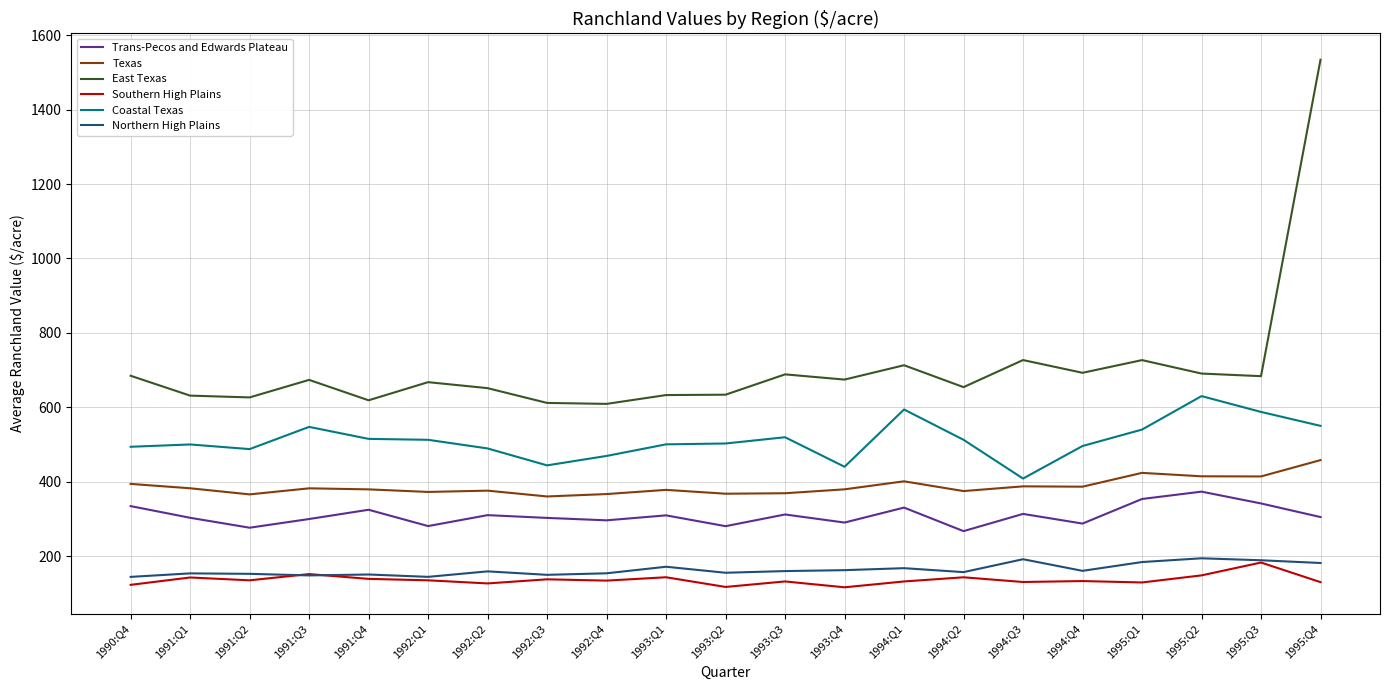

At how many categories does at least one series exceed 436?

21